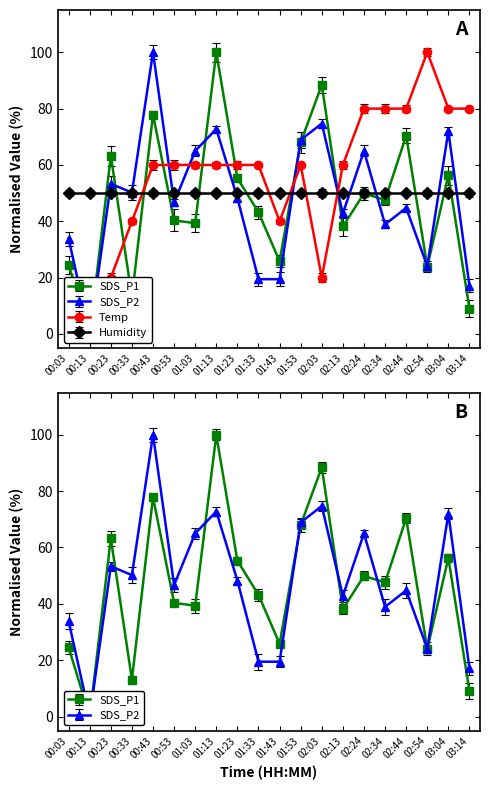

What is the label of the 6th point from the left?

00:53